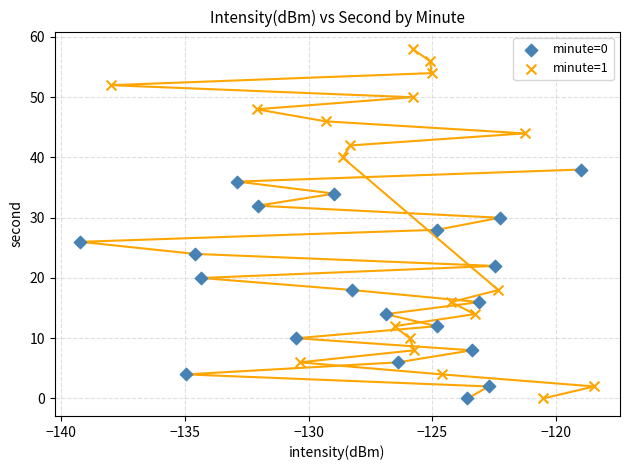

What are all the series names shown in the legend?

minute=0, minute=1